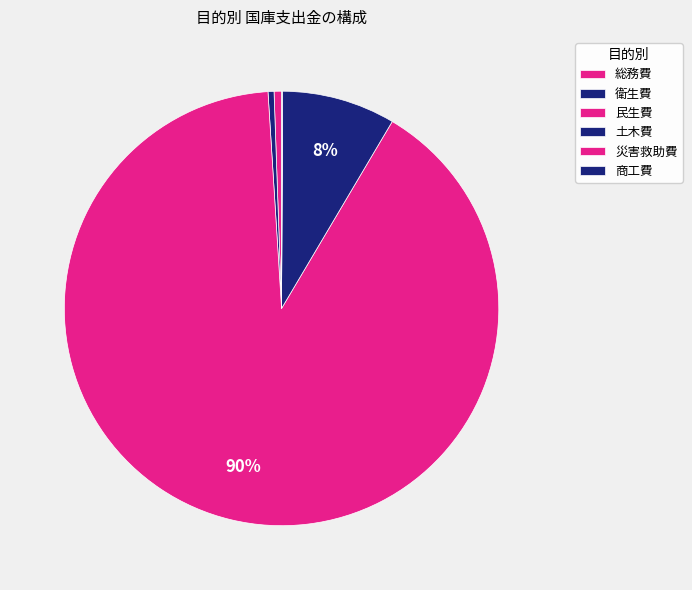

What is the change in value from 衛生費 to 土木費?

+4022